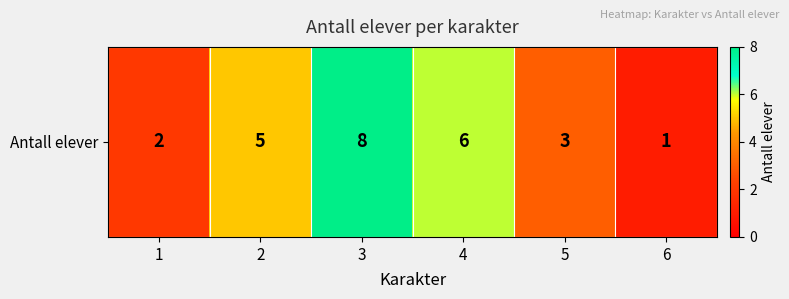

The chart shows a value of 12 at 3. True or false?

False